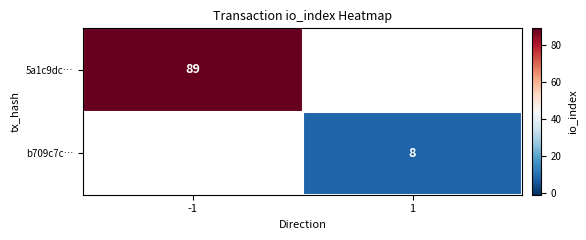

The 5a1c9dc… series shows 89 at -1. True or false?

True